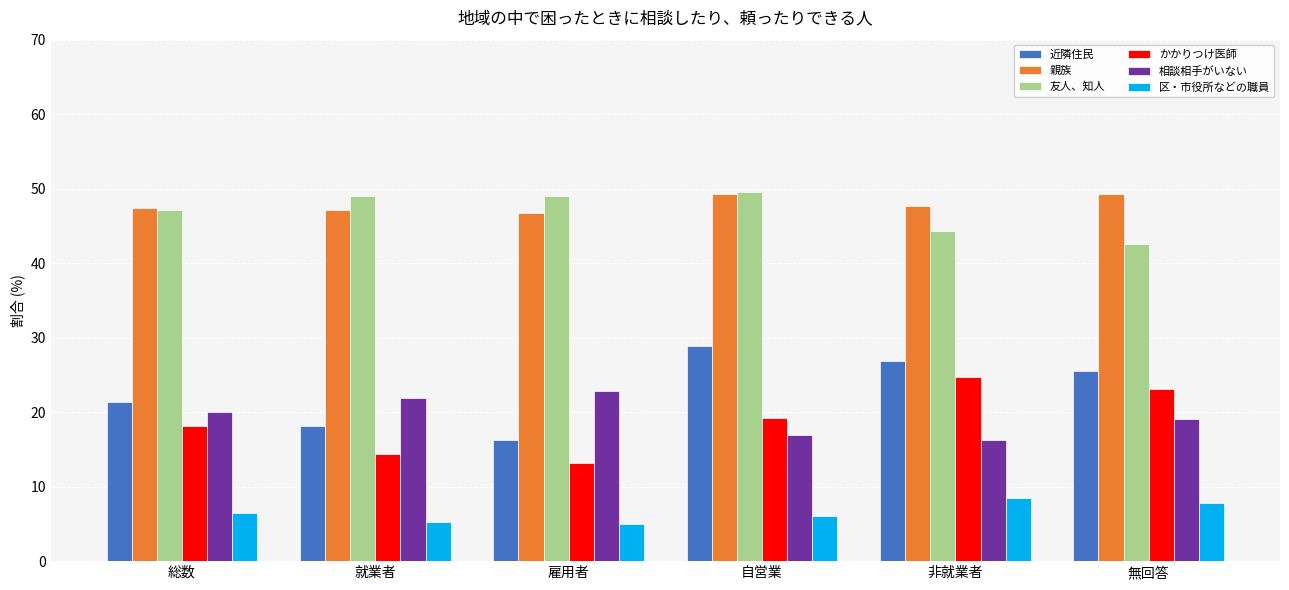

What is the difference between the highest and lowest values at 総数?

41.0